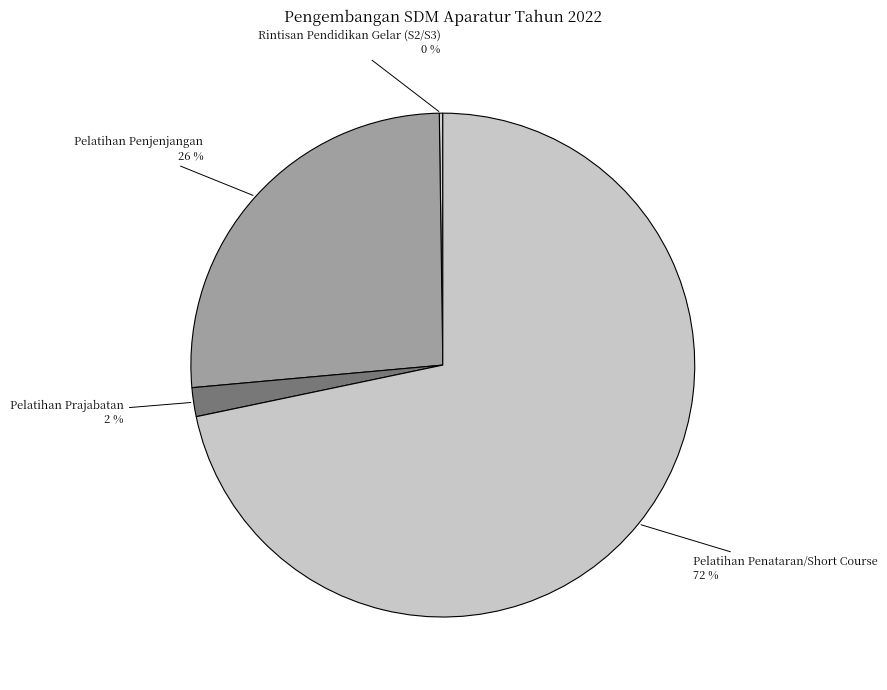

Which category has the biggest portion of the pie?

Pelatihan Penataran/Short Course